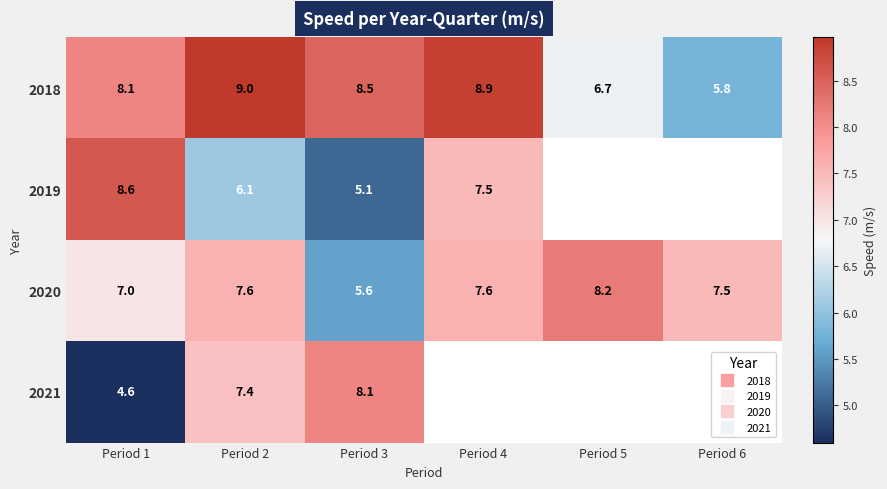

How many distinct data groups are displayed?

4